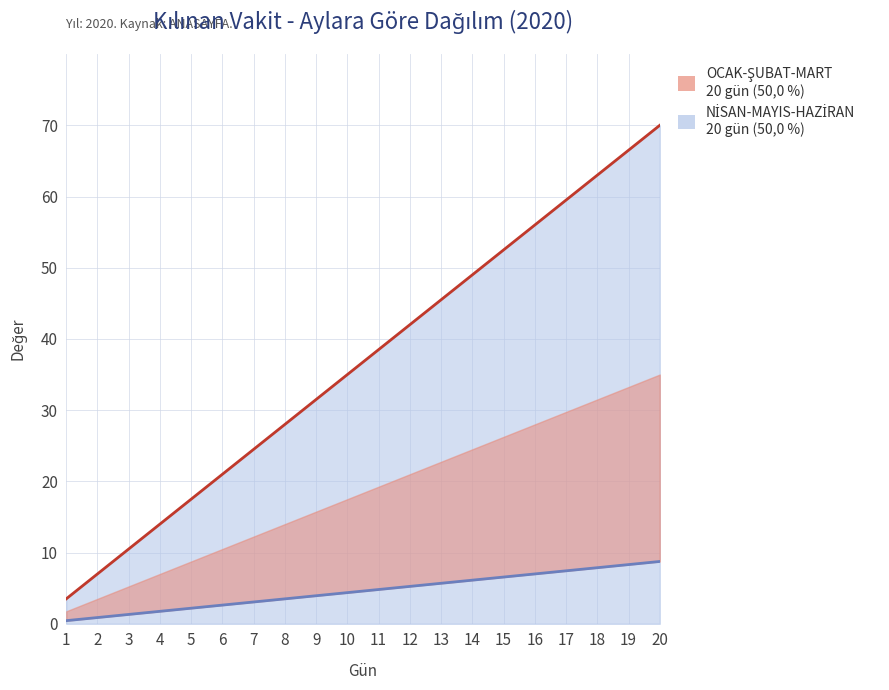

What is the value of the OCAK-ŞUBAT-MART (çizgi) point at the 17th from the left?

59.5